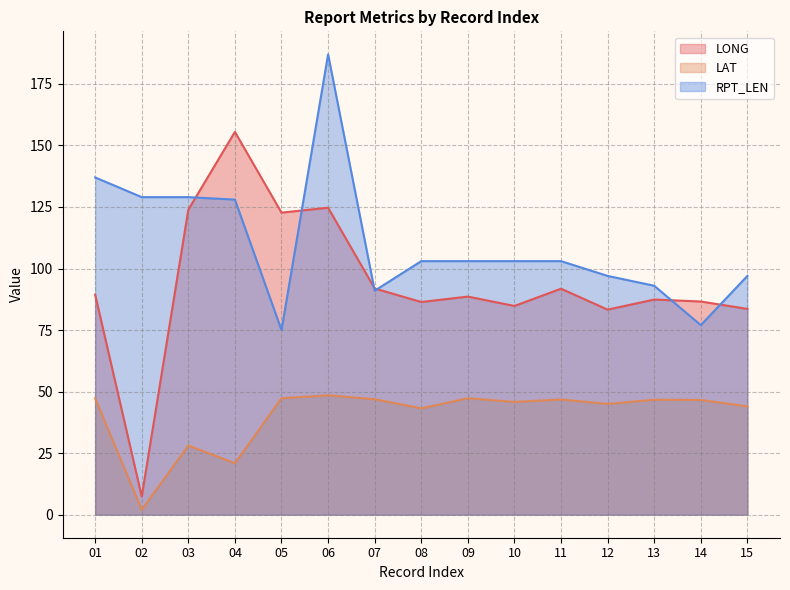

At which label is RPT_LEN closest to 131?

02